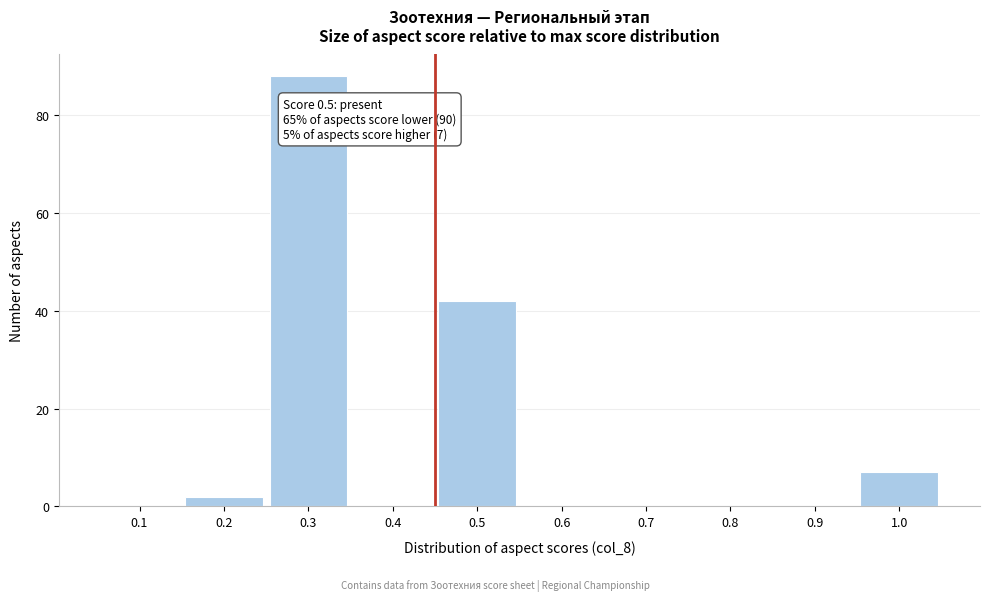

Reading left to right, list all the values displayed in this chart.

0.1=0	0.2=2	0.3=88	0.4=0	0.5=42	0.6=0	0.7=0	0.8=0	0.9=0	1.0=7